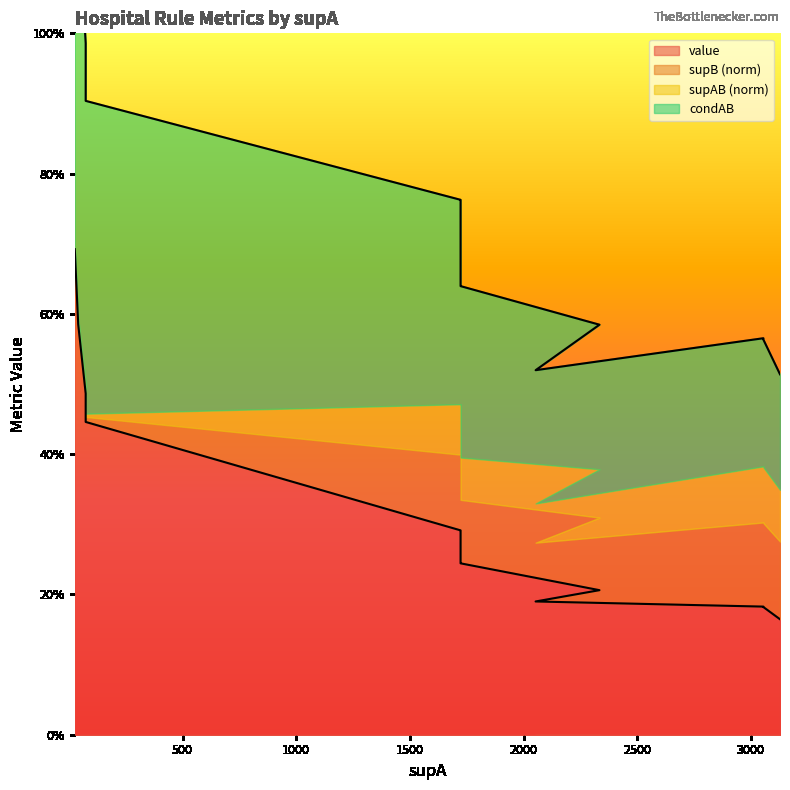

True or false: condAB and value intersect in this chart.

False